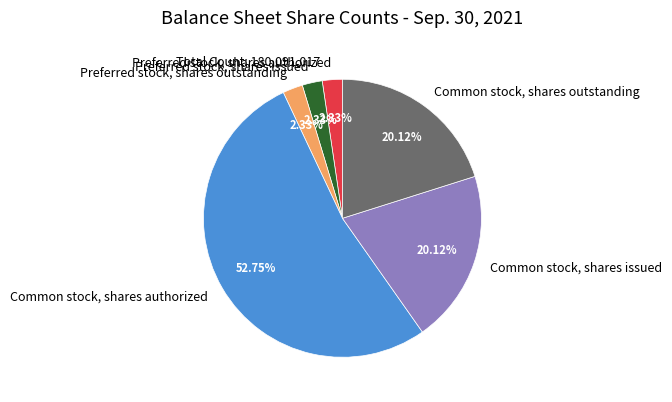

Is there any slice that represents more than half of the pie?

Yes